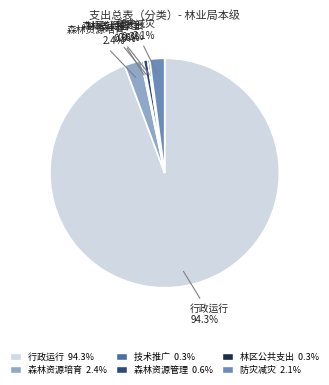

Is there a majority slice in this chart?

Yes